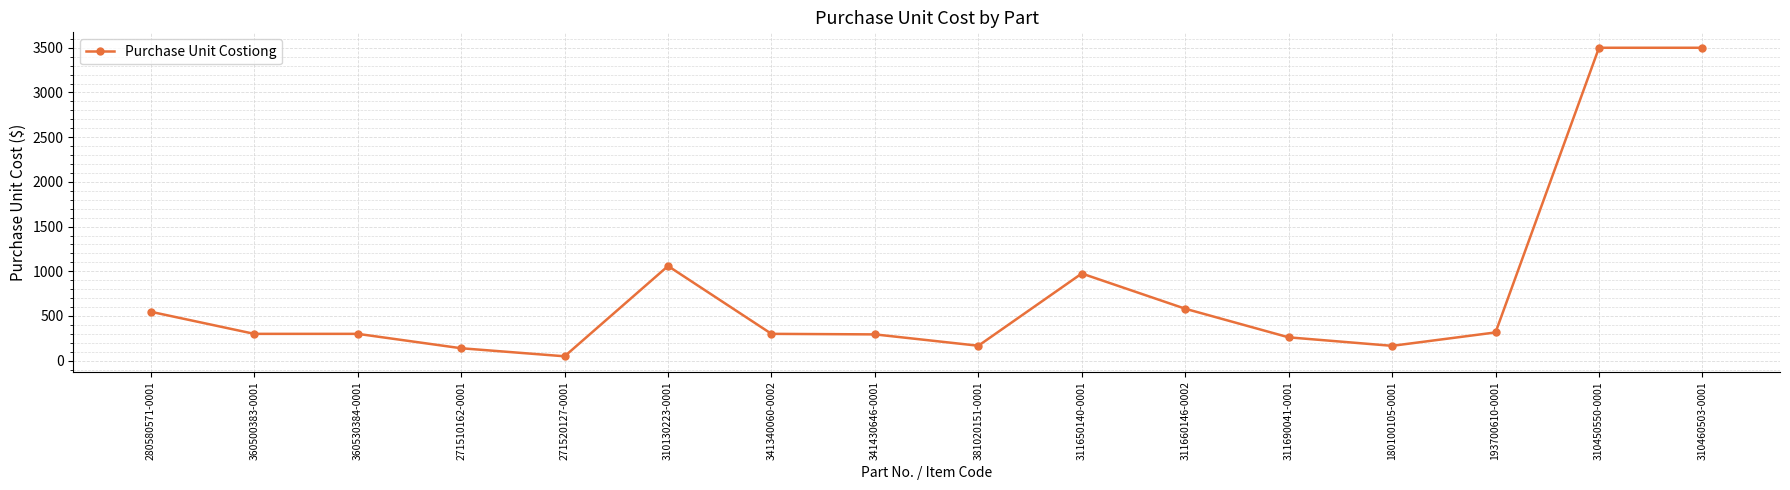

Is it true that the value at 310460503-0001 is 3500?

True